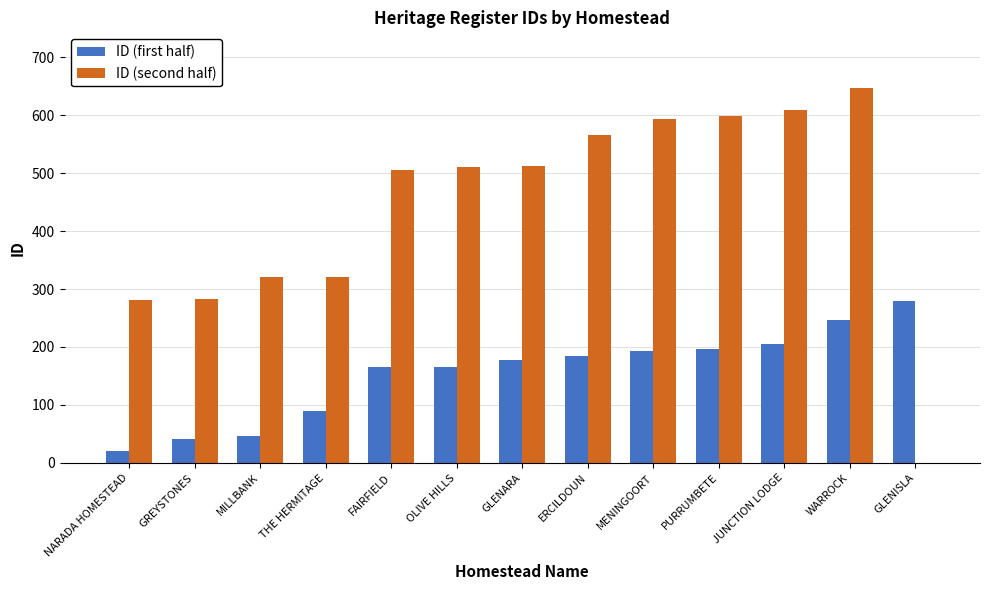

True or false: ID (second half) has a value of 506 at FAIRFIELD.

True